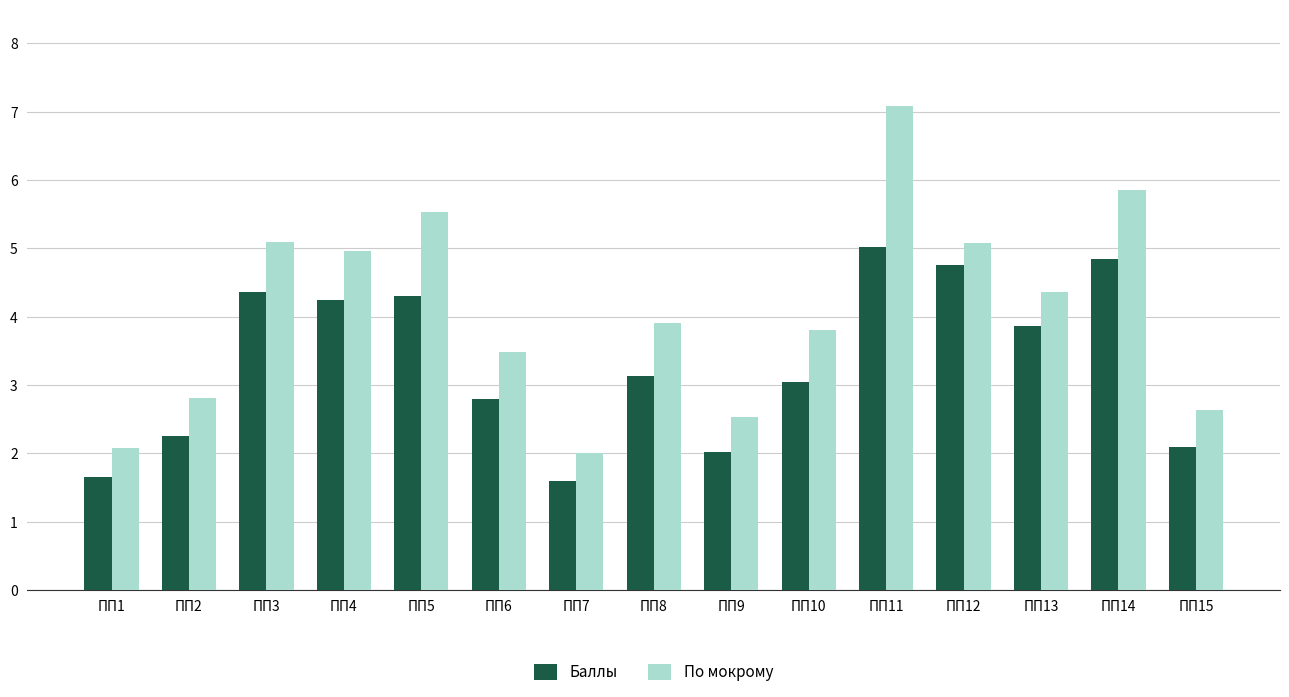

What is the sum of all Баллы values?

50.0